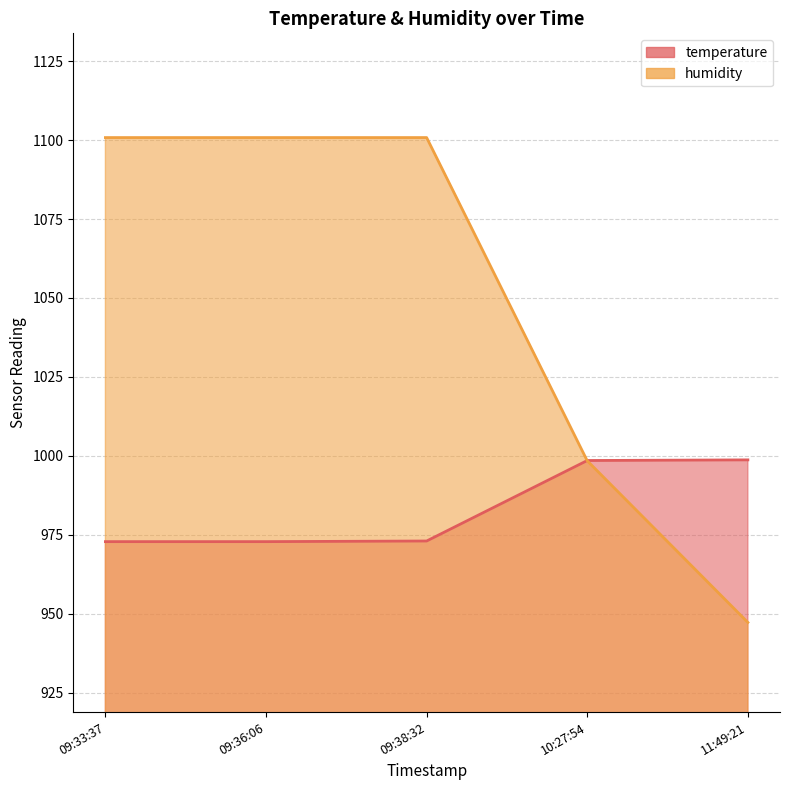

The value of humidity at 09:33:37 is 1100.8. True or false?

True